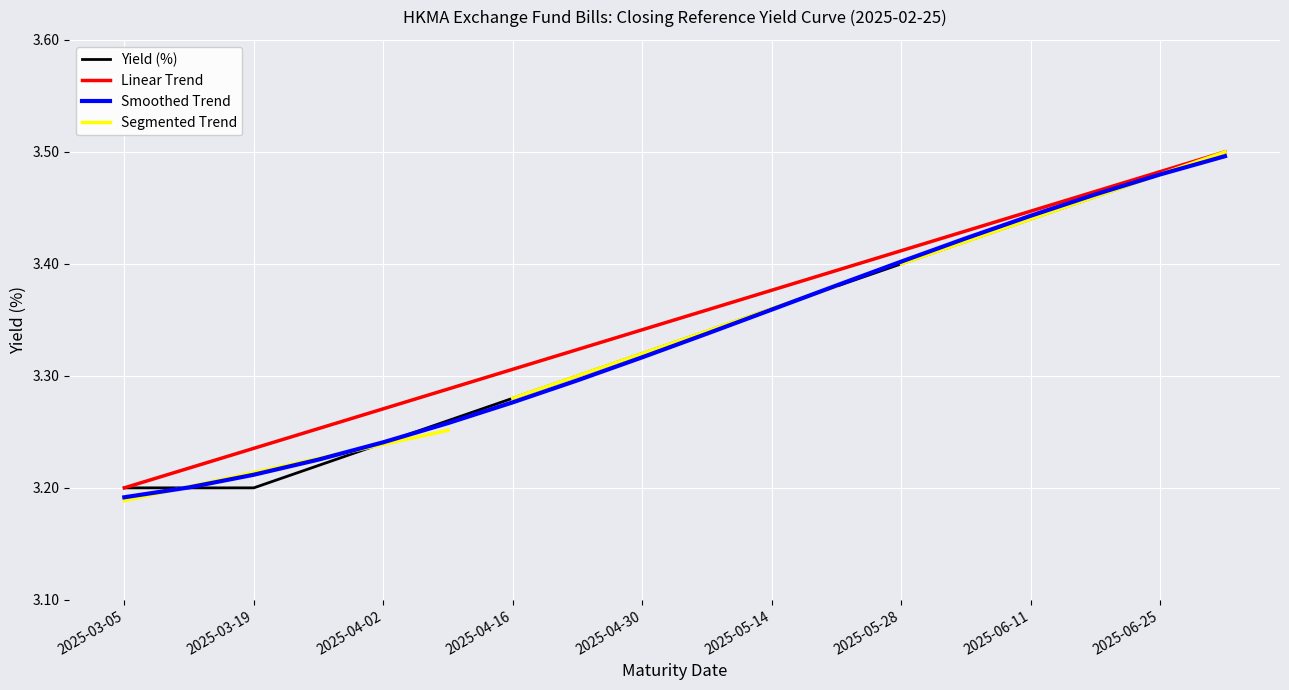

What is the difference between the values at 2025-07-02 and 2025-03-19?

0.3